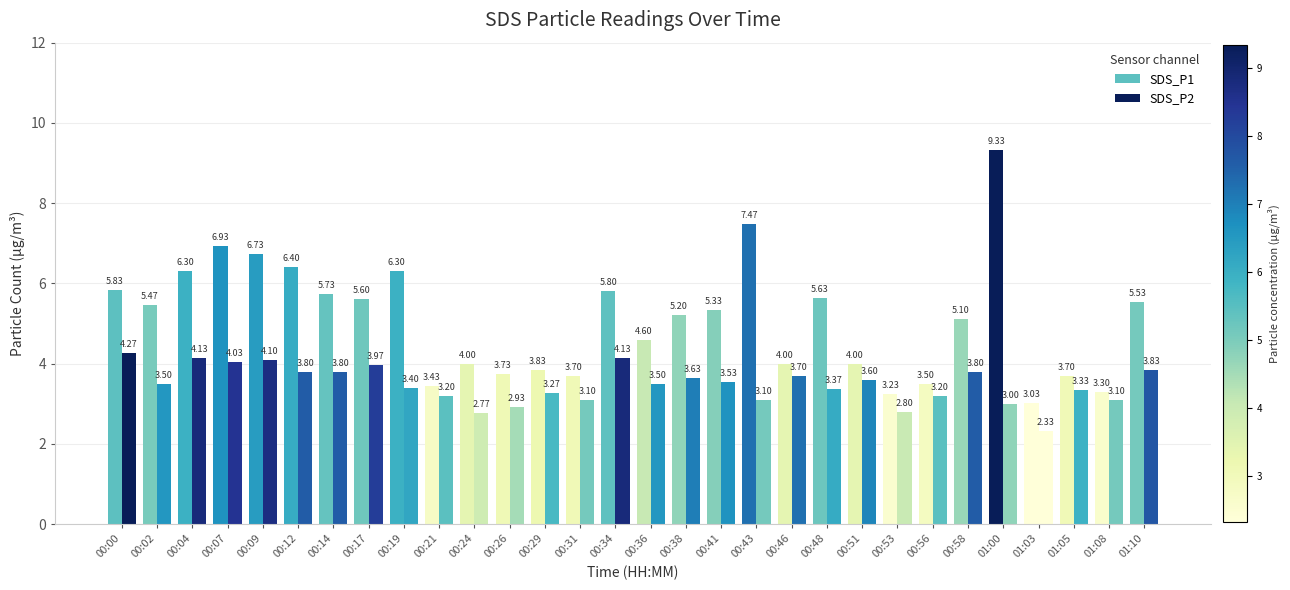

What is the minimum value shown in the chart?

2.3